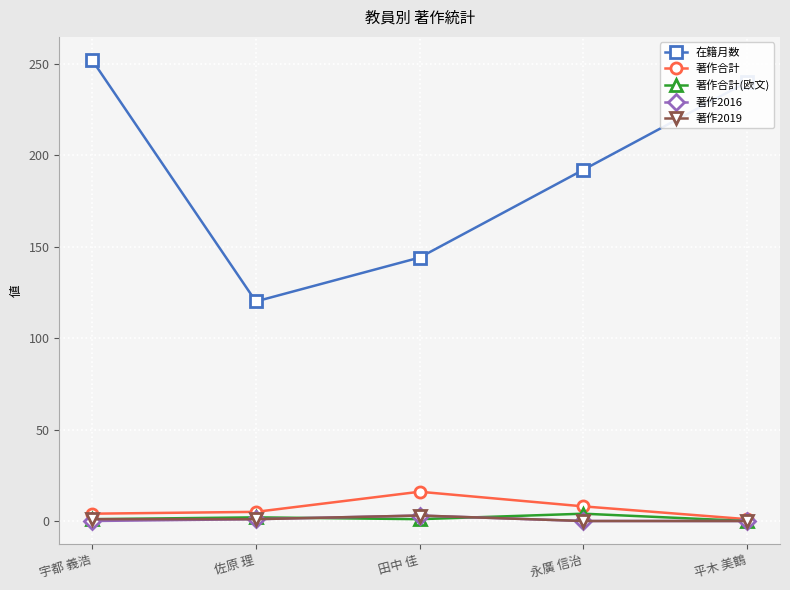

The value of 在籍月数 at 永廣 信治 is 192. True or false?

True